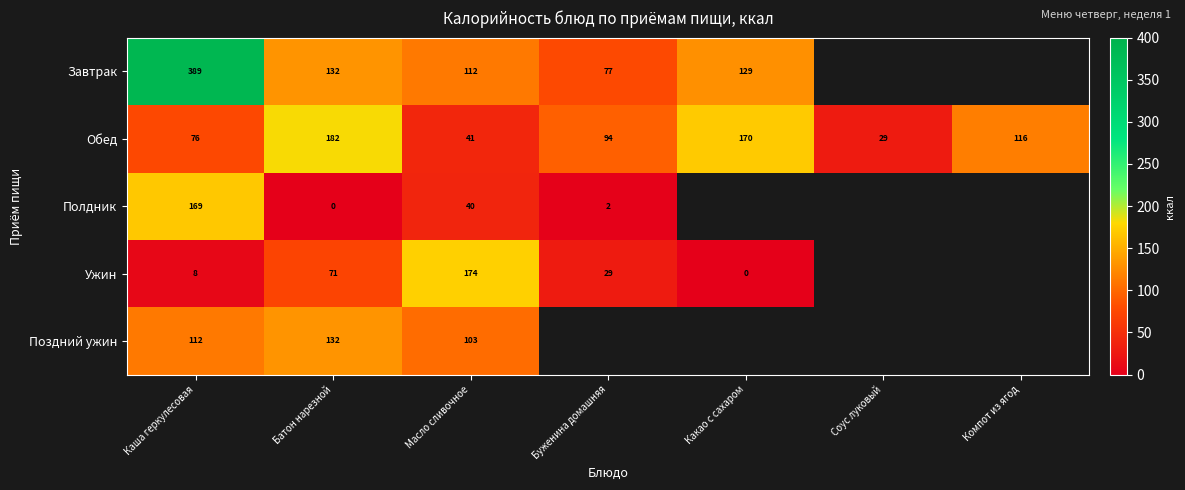

Rank the categories by Обед value from highest to lowest.

Батон нарезной, Какао с сахаром, Компот из ягод, Буженина домашняя, Каша геркулесовая, Масло сливочное, Соус луковый